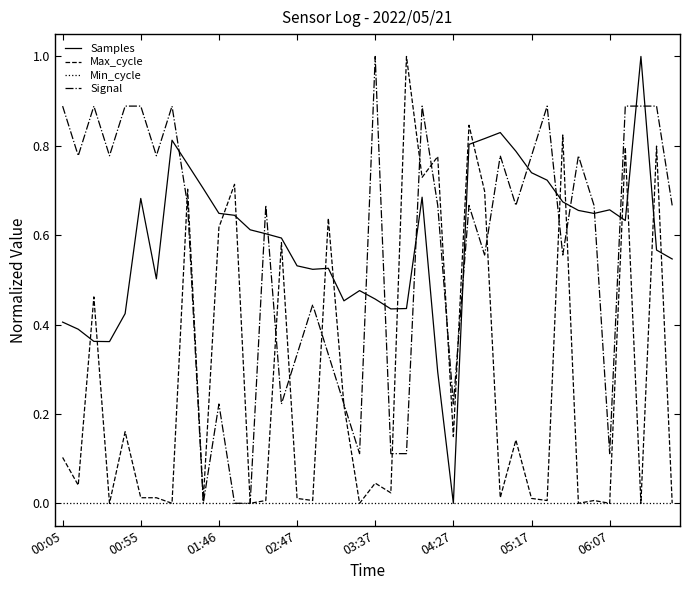

What is the sum of all Signal values?

22.8